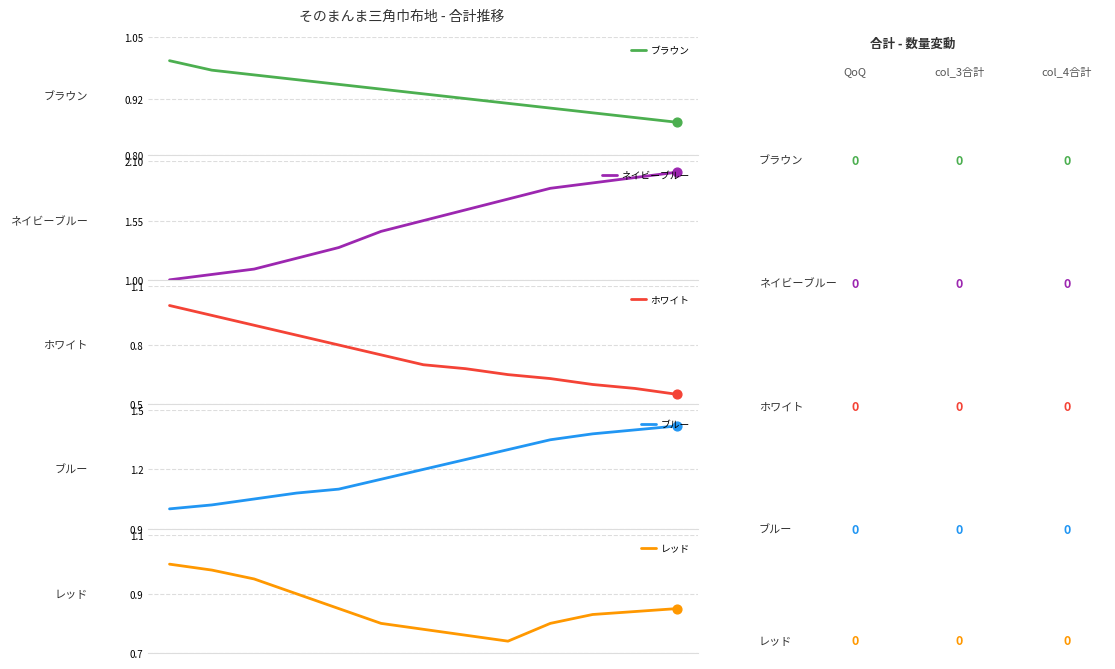

Which series has the largest Y range (max minus min)?

ネイビーブルー